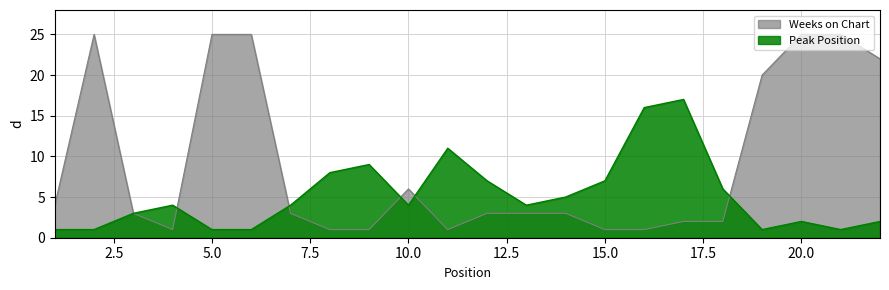

At which category does the chart reach its peak across all series?

17